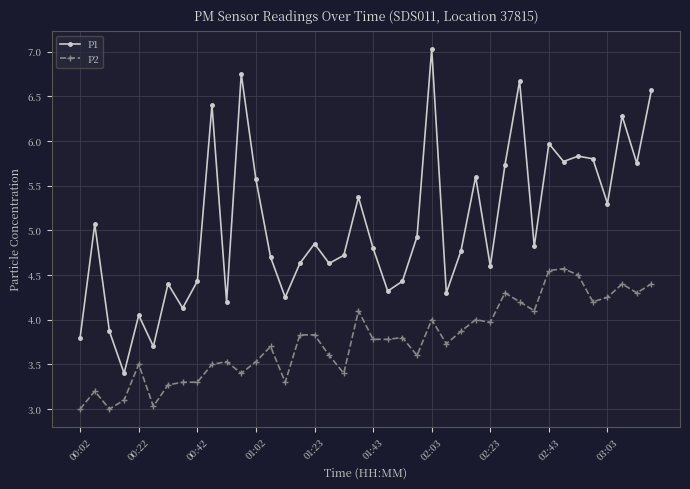

Which series has the largest total across all categories?

P1